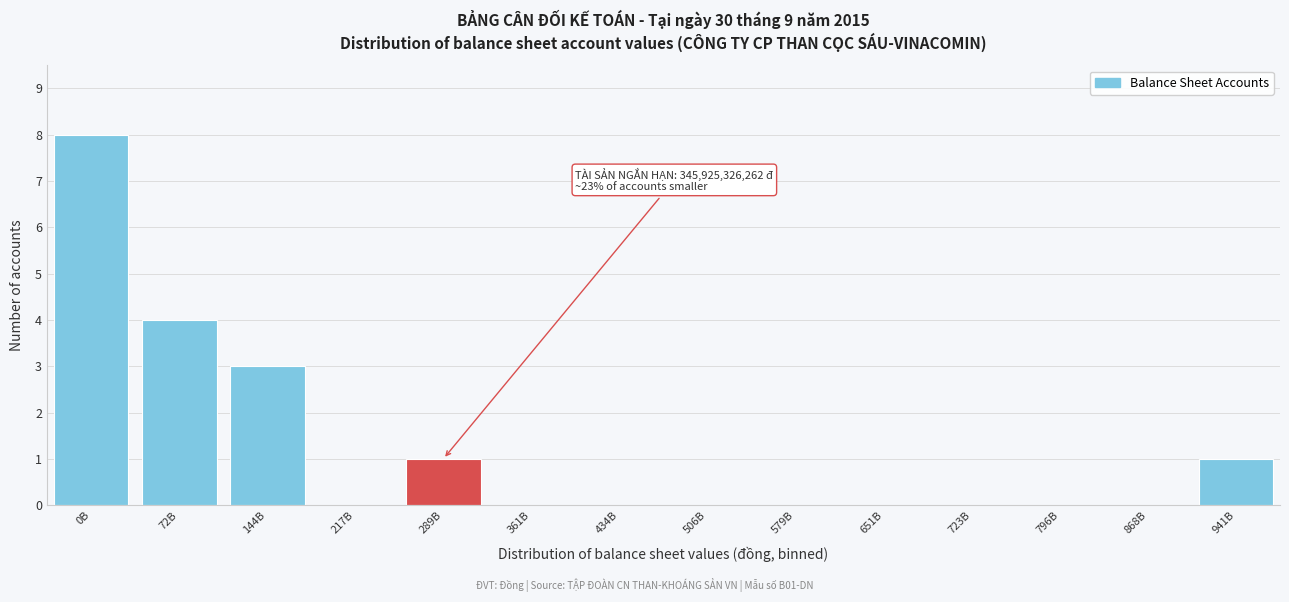

Reading right to left, extract all data points from this chart.

941B=1	868B=0	796B=0	723B=0	651B=0	579B=0	506B=0	434B=0	361B=0	289B=1	217B=0	144B=3	72B=4	0B=8